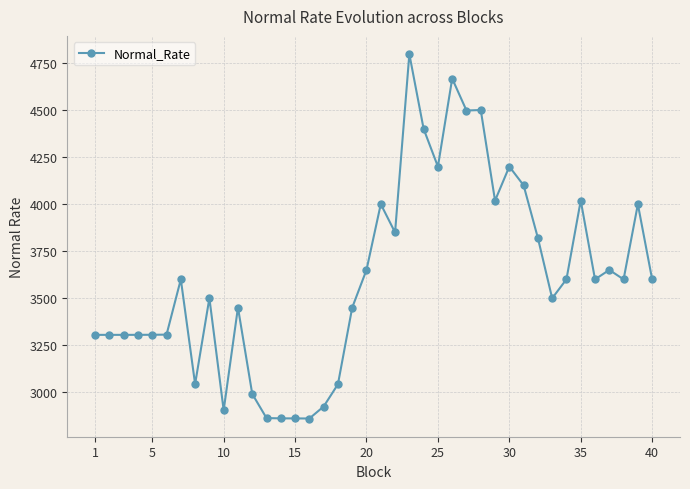

What is the value of the 14th point from the left?

2860.3